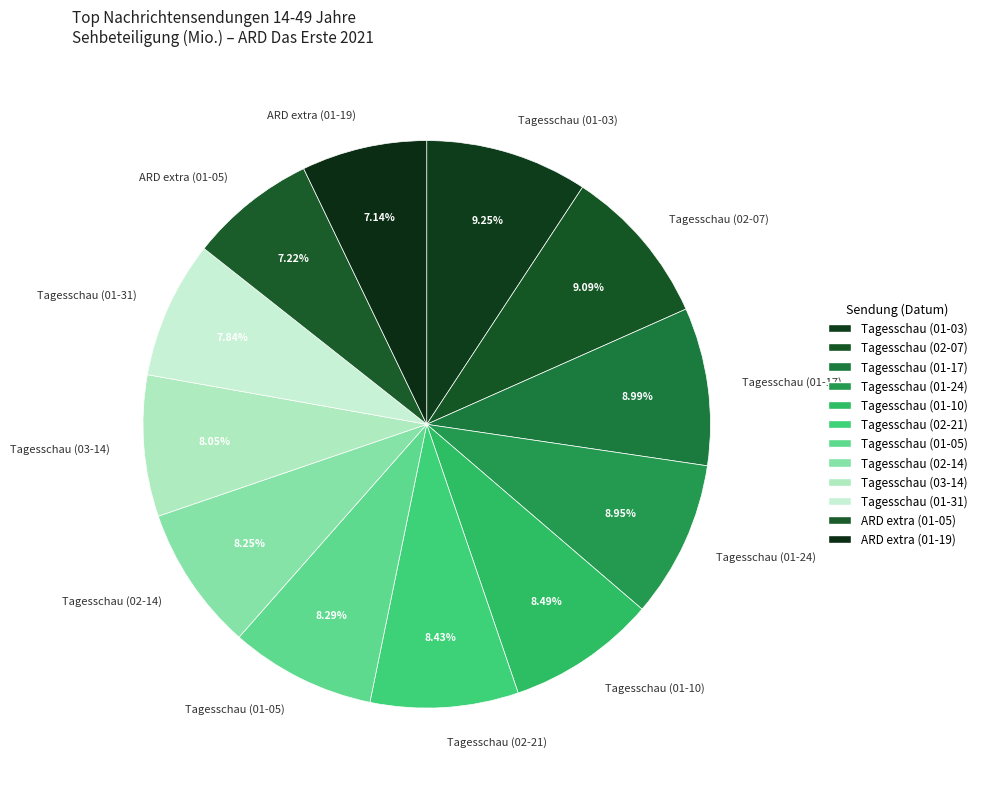

Count the number of slices in the pie.

12